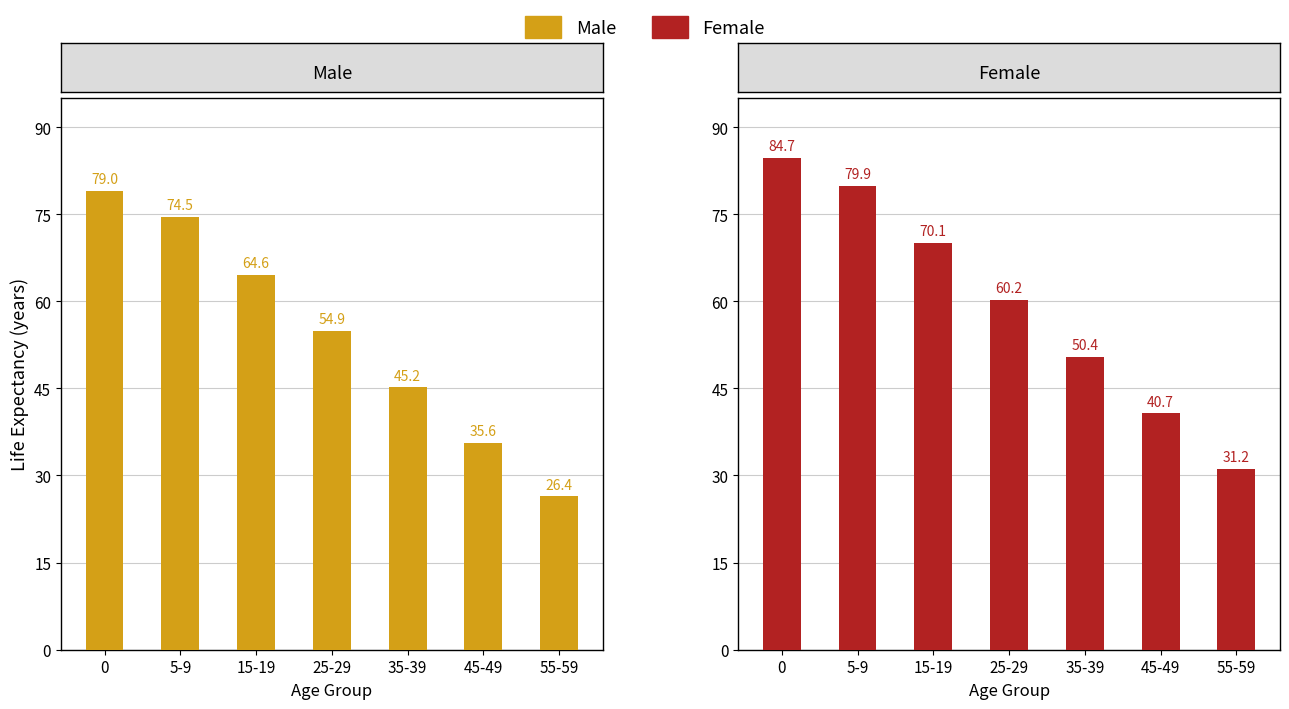

Which series has the largest total across all categories?

Female